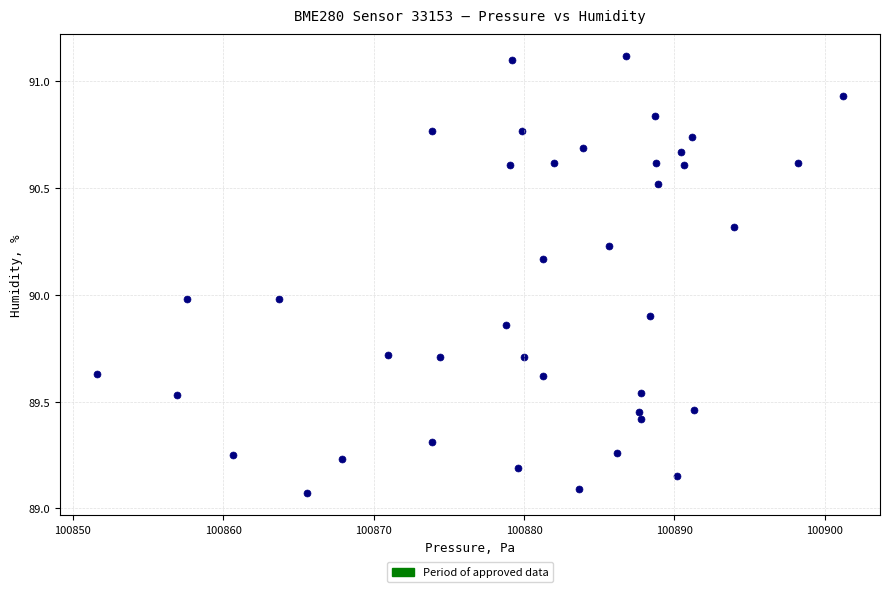

What is the range of X values (max minus min)?

49.6